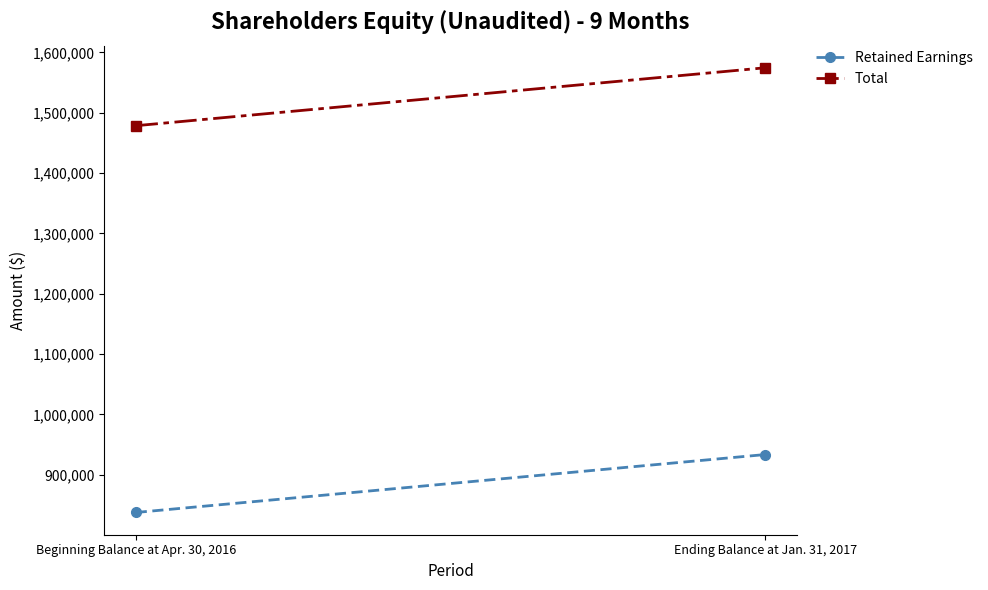

The Total series shows 1574559 at Ending Balance at Jan. 31, 2017. True or false?

True